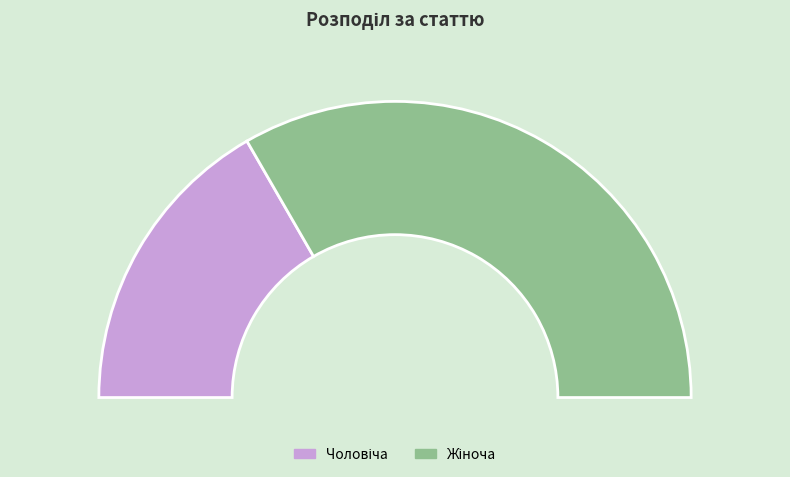

What portion of the pie excludes Жіноча?

33.3%